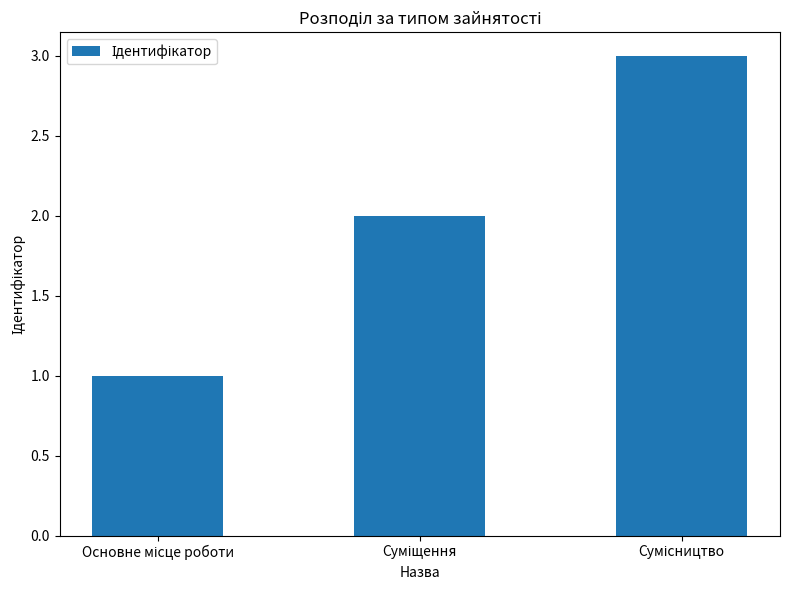

What is the difference between the maximum and minimum values?

2